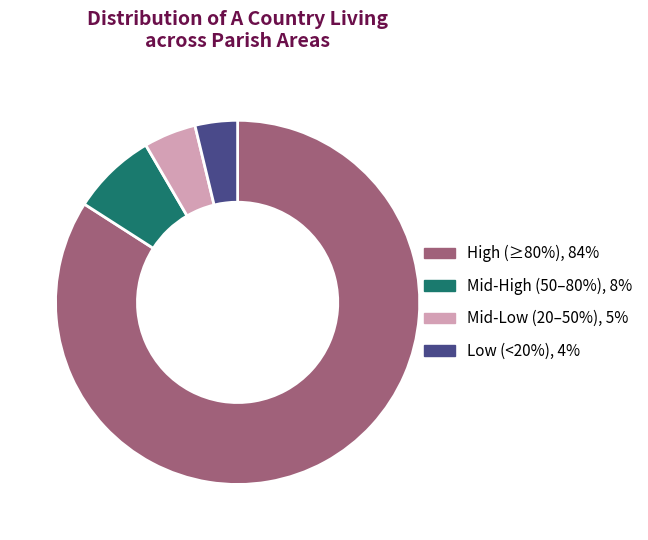

Which slice is the smallest?

Low (<20%), 4%